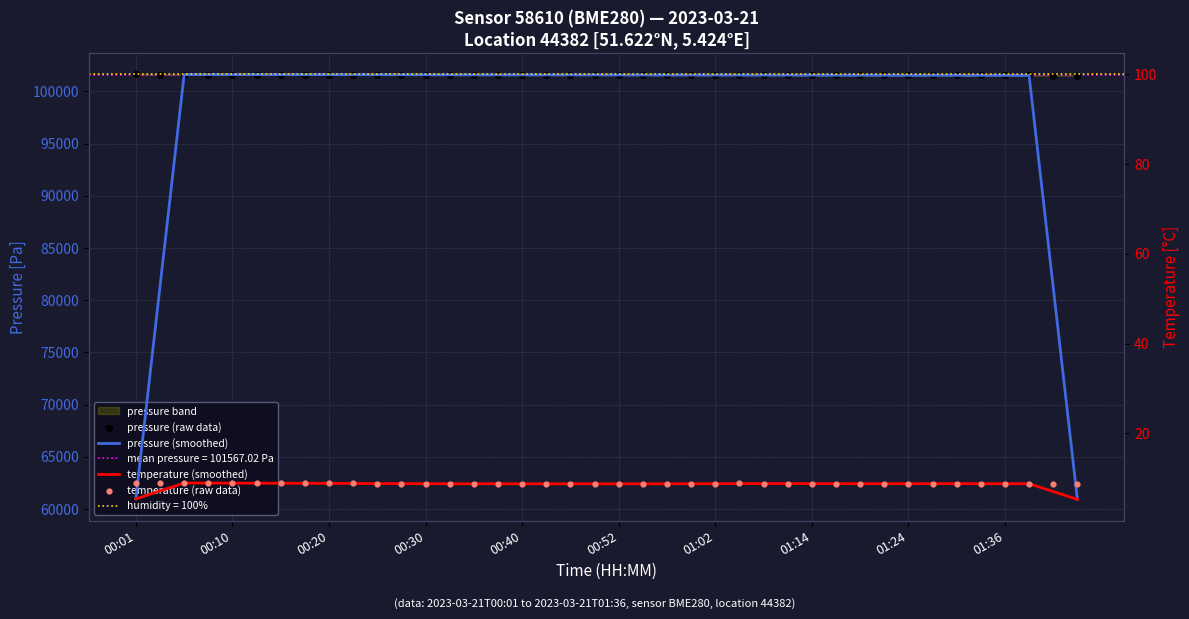

Which series reaches the maximum Y coordinate?

pressure (raw data)